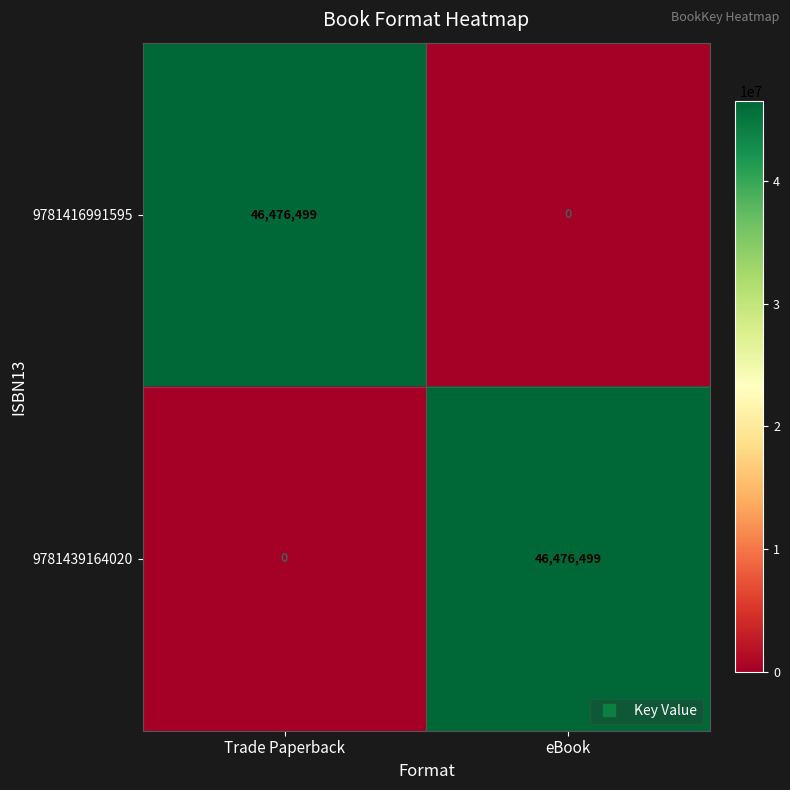

At Trade Paperback, list the series in order from smallest to largest.

9781439164020, 9781416991595